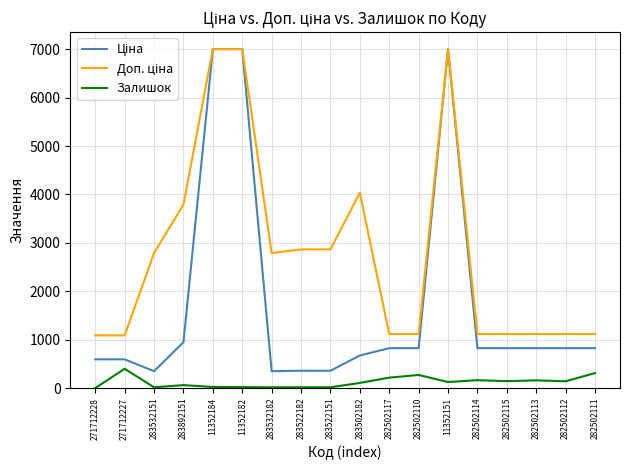

What is the greatest value displayed?

7002.7